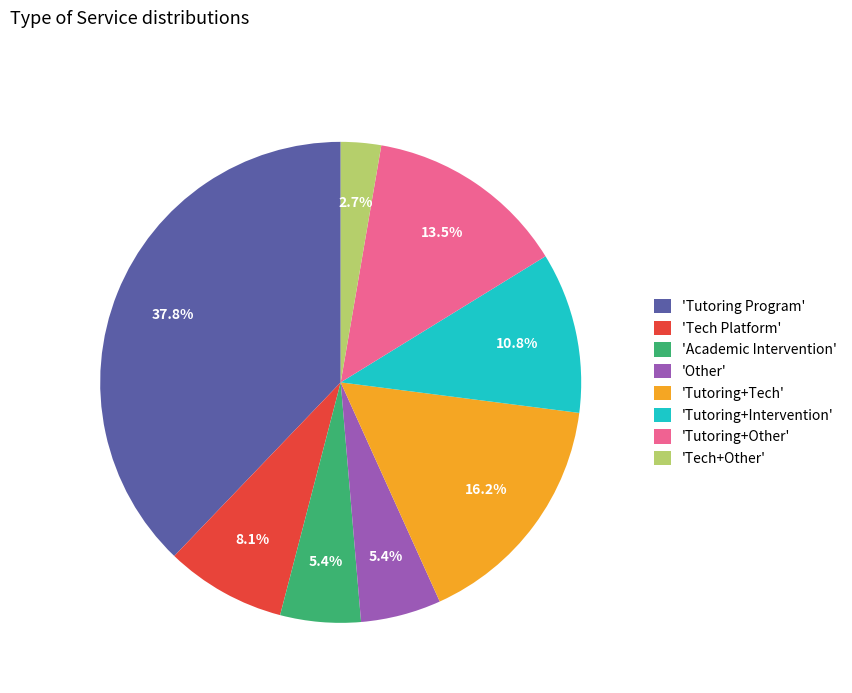

Combined, what portion of the pie is 'Tutoring+Intervention' and 'Tech+Other'?

13.5%